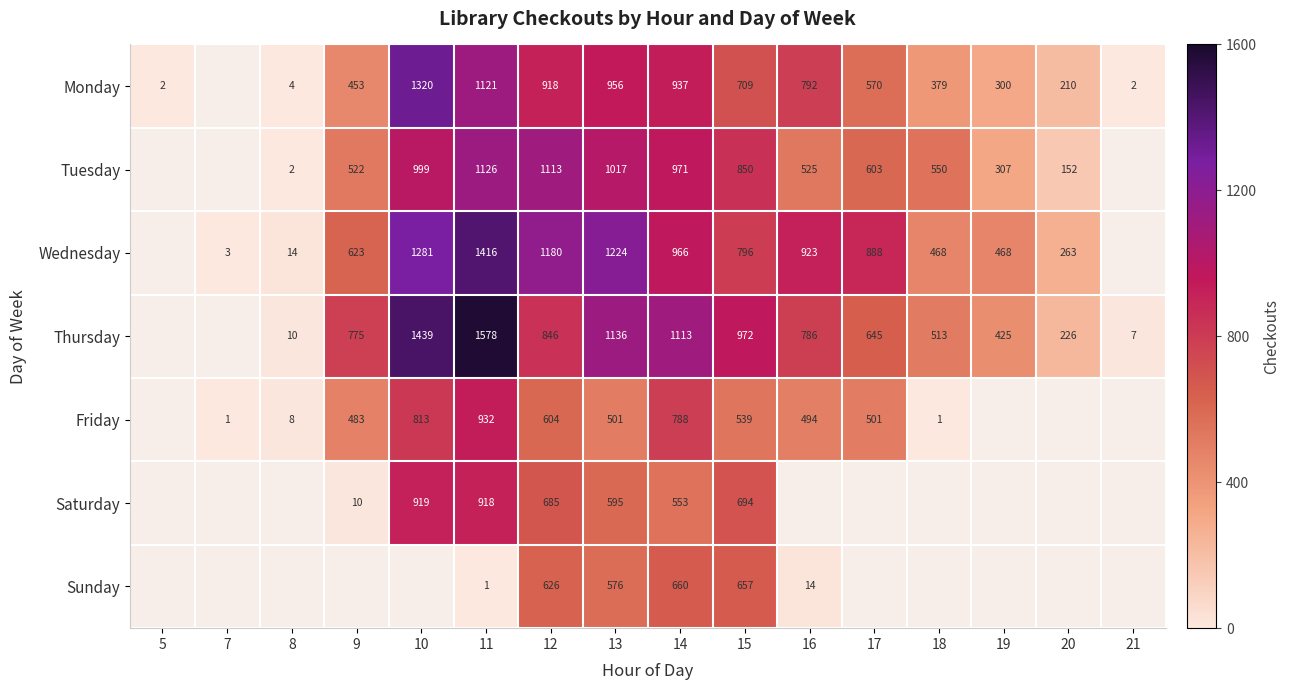

At 14, list the series in order from largest to smallest.

Thursday, Tuesday, Wednesday, Monday, Friday, Sunday, Saturday